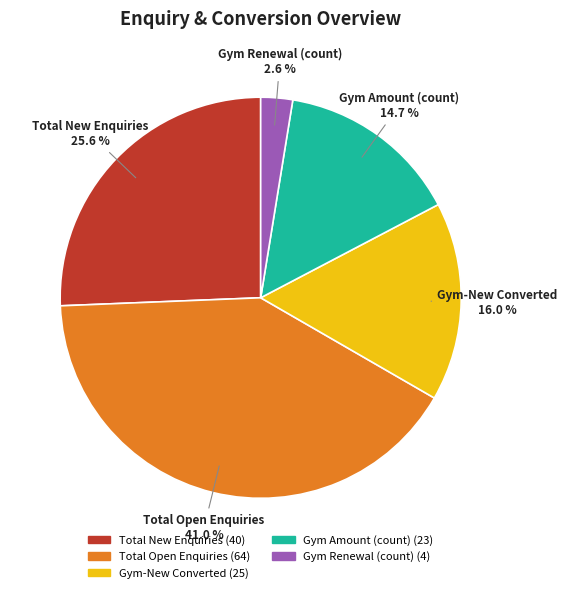

How many slices are in this pie chart?

5